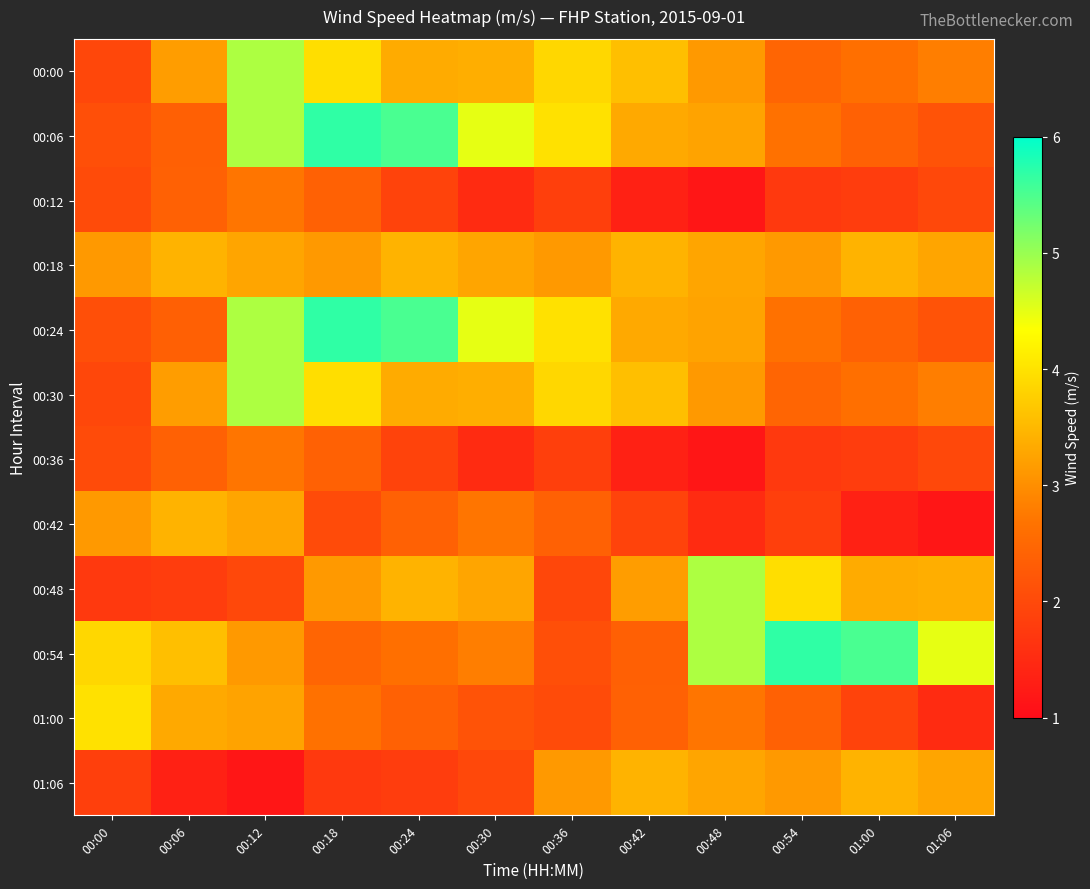

What is the total value across all series at 00:42?

33.2